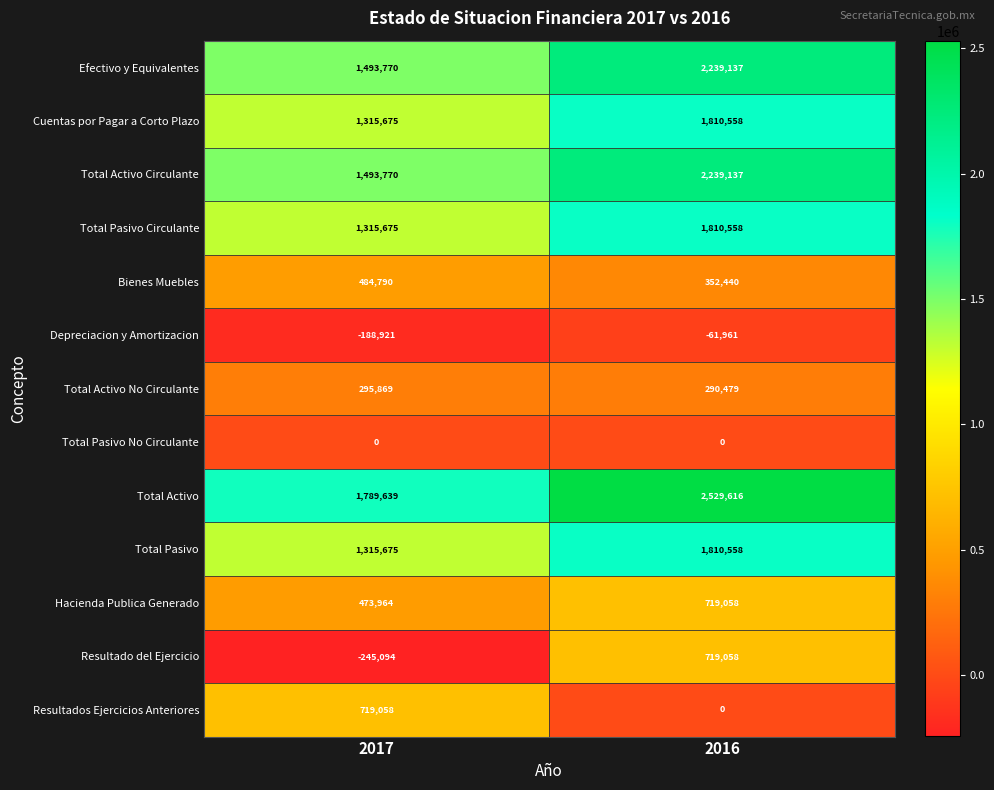

What is the spread (max minus min) of values at 2016?

2591577